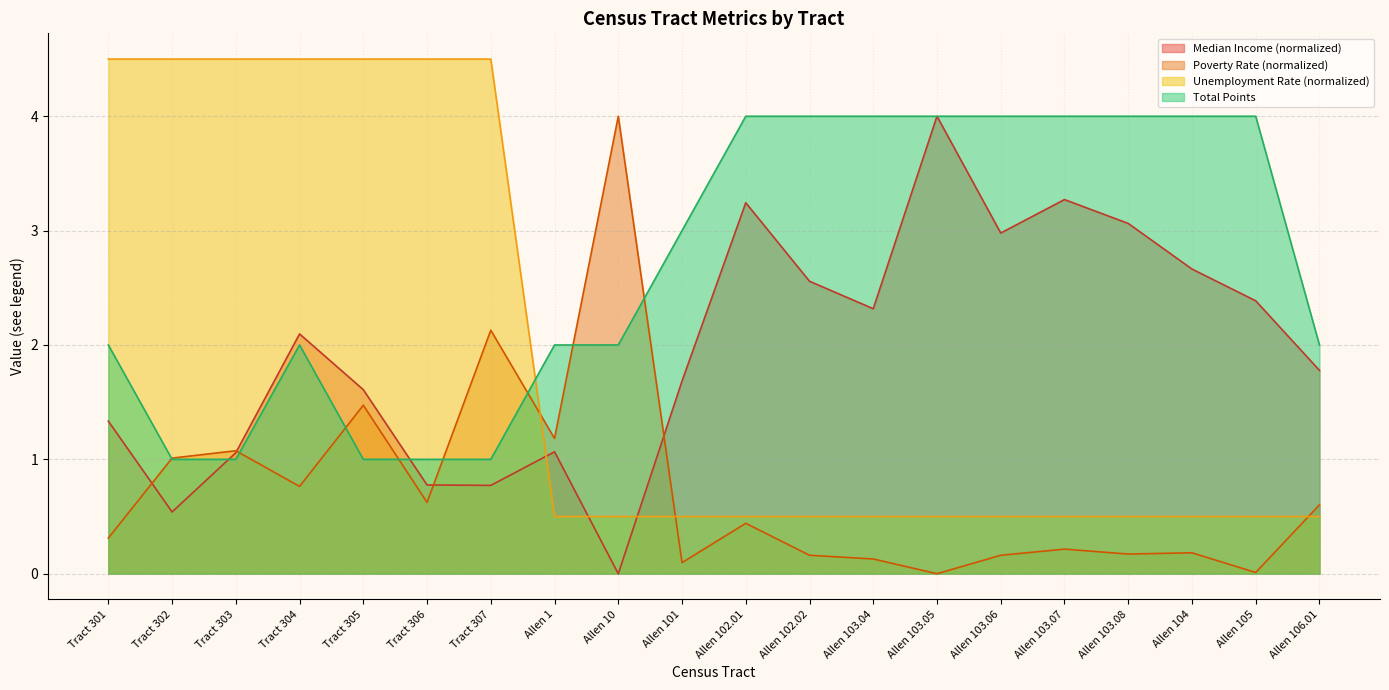

At which label is Total Points closest to 2?

Tract 301